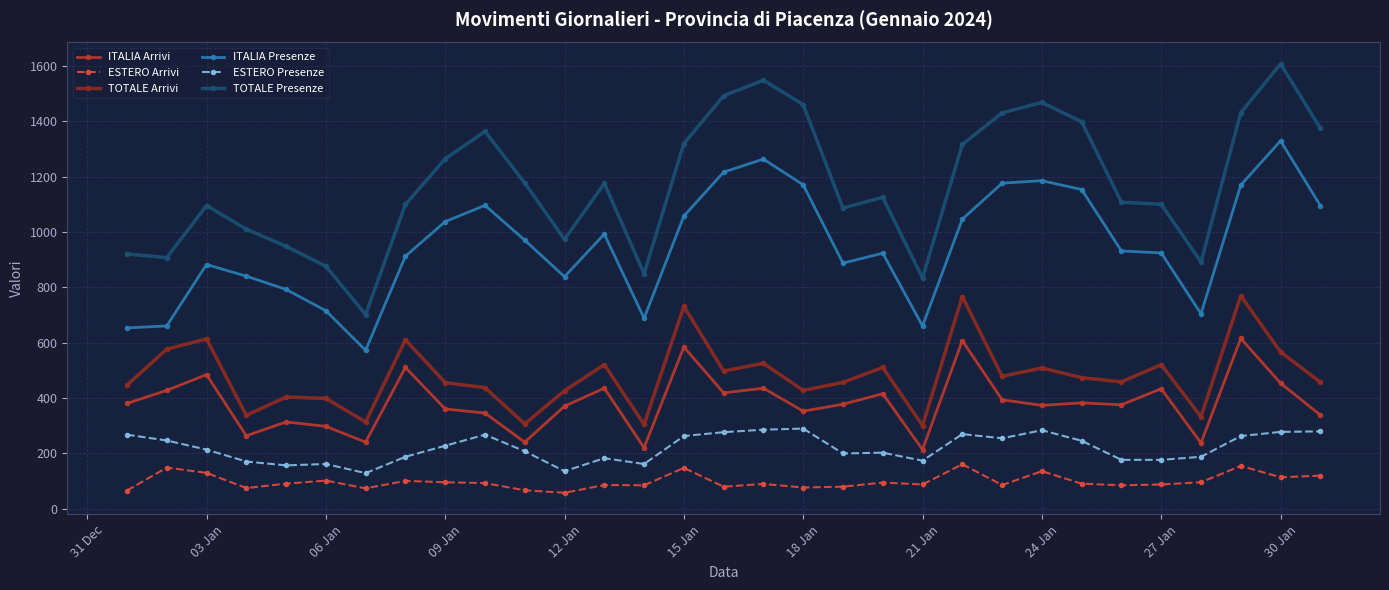

What is the value of the ITALIA Presenze point at the 7th from the left?

572